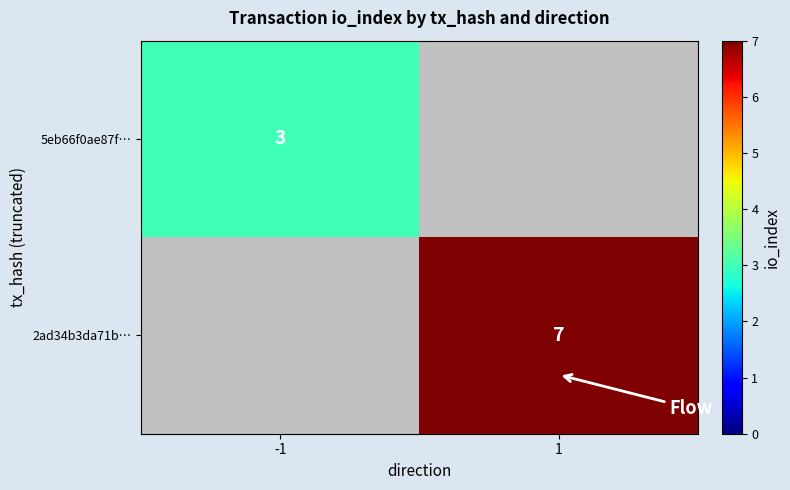

True or false: 2ad34b3da71b… has a value of 7 at 1.

True